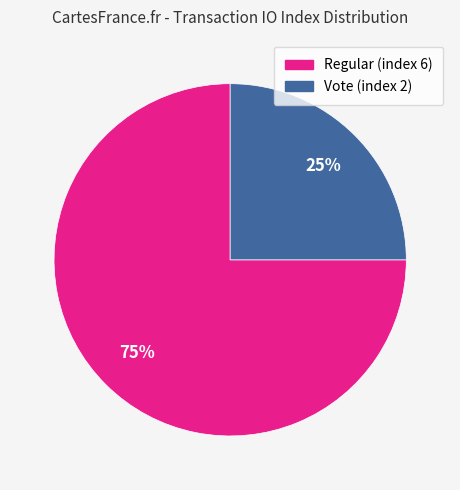

How many segments does this pie chart have?

2